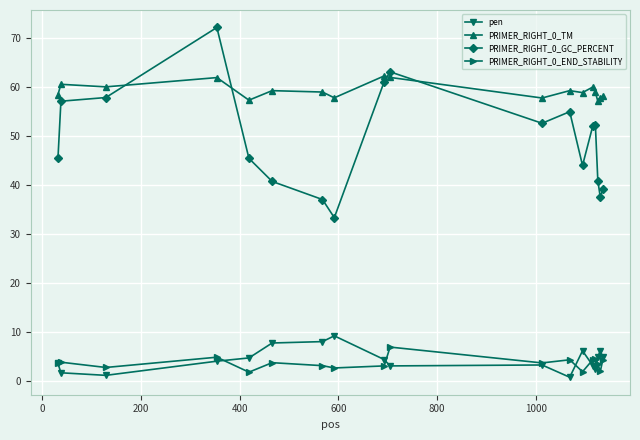

True or false: PRIMER_RIGHT_0_TM and pen cross at least once.

False